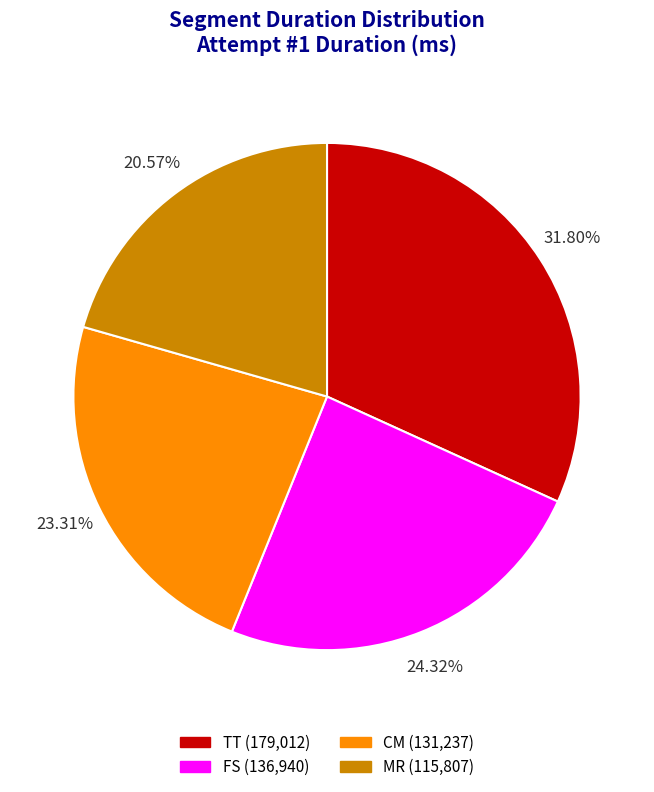

Is the sum of CM and FS greater than half?

No